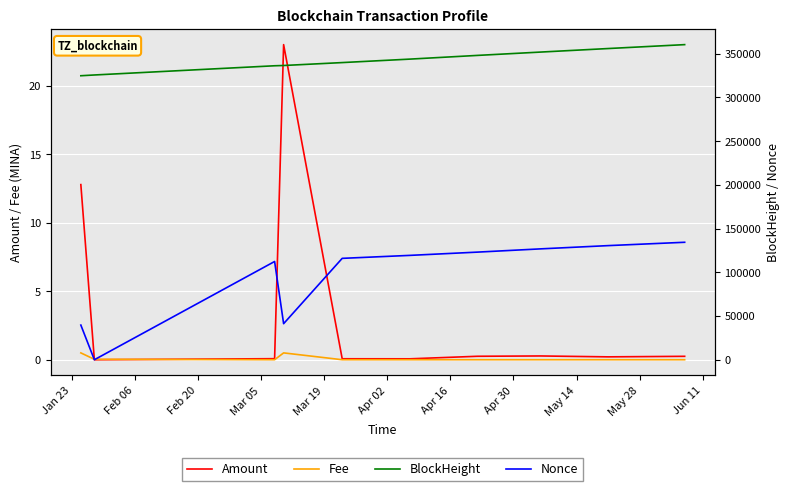

Which series has the largest total across all categories?

BlockHeight